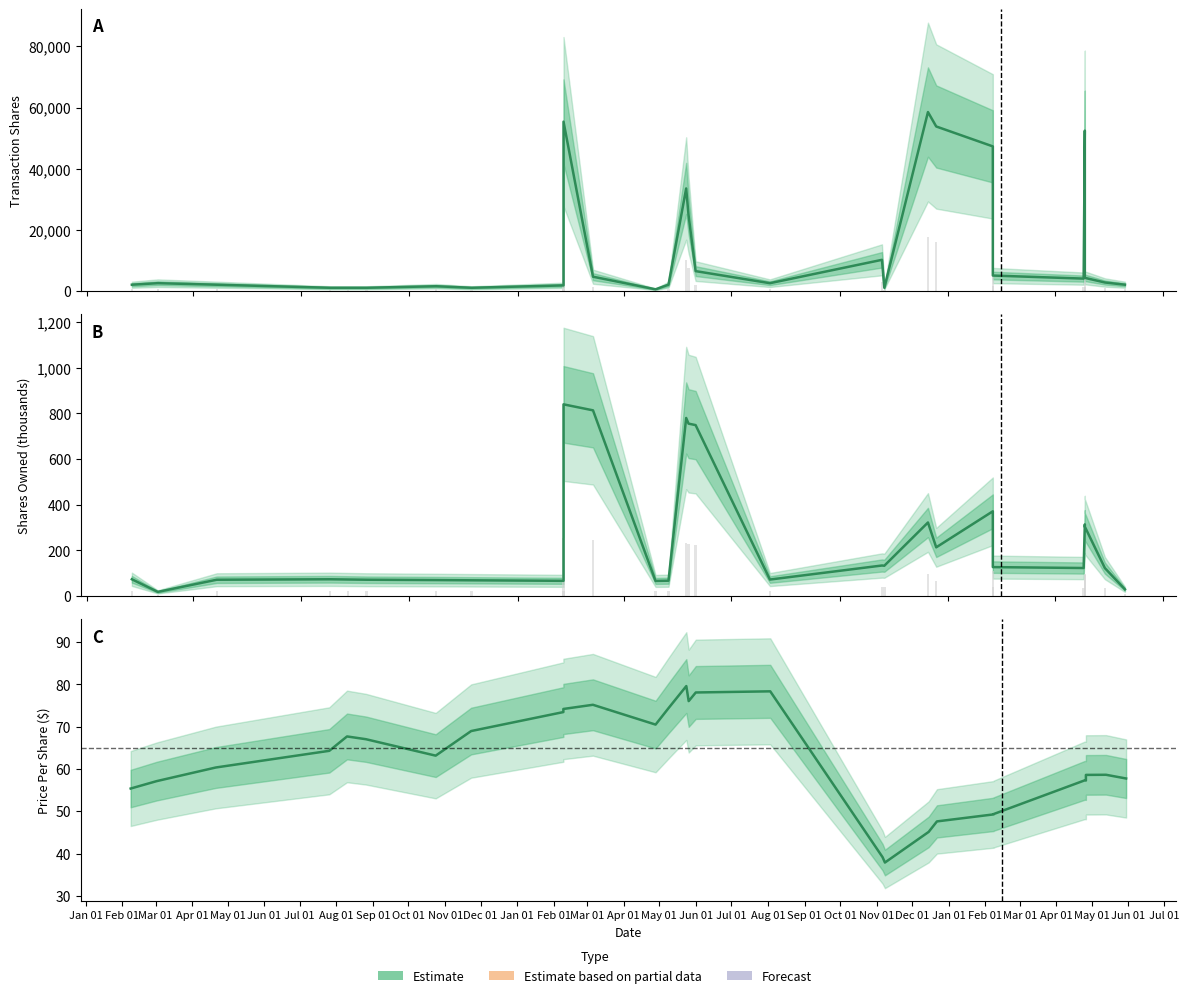

How many data points in transactionShares are less than 2733?

14